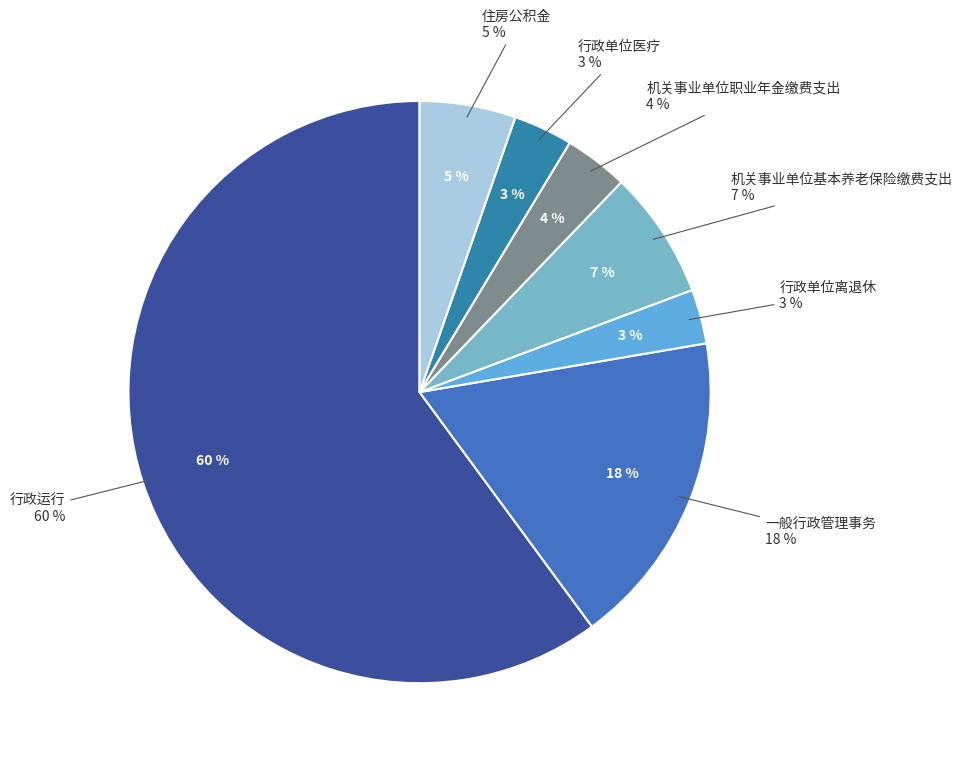

To the nearest percent, what portion does 行政运行 represent?

60%